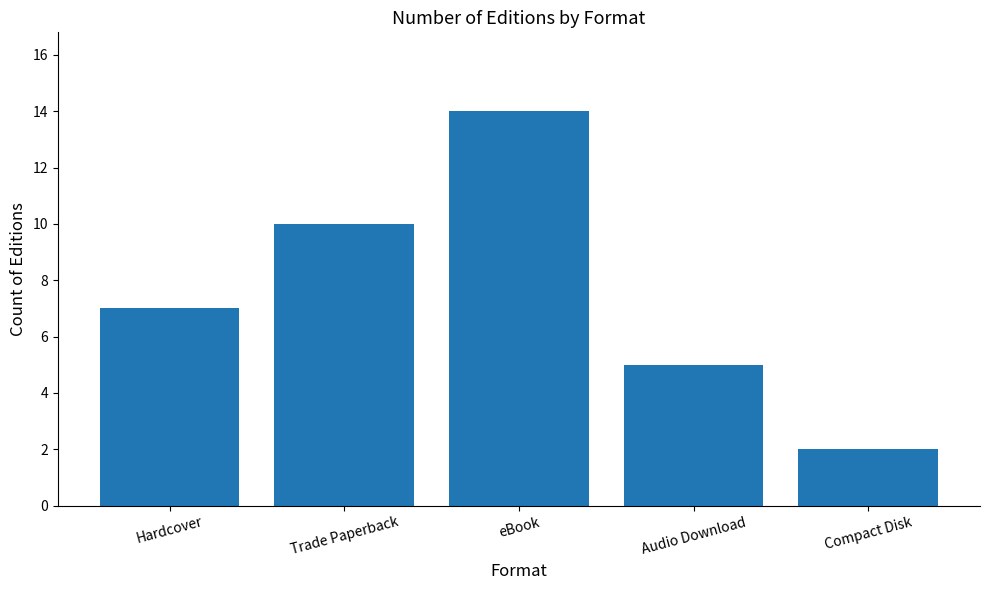

What position from the left is Hardcover?

1